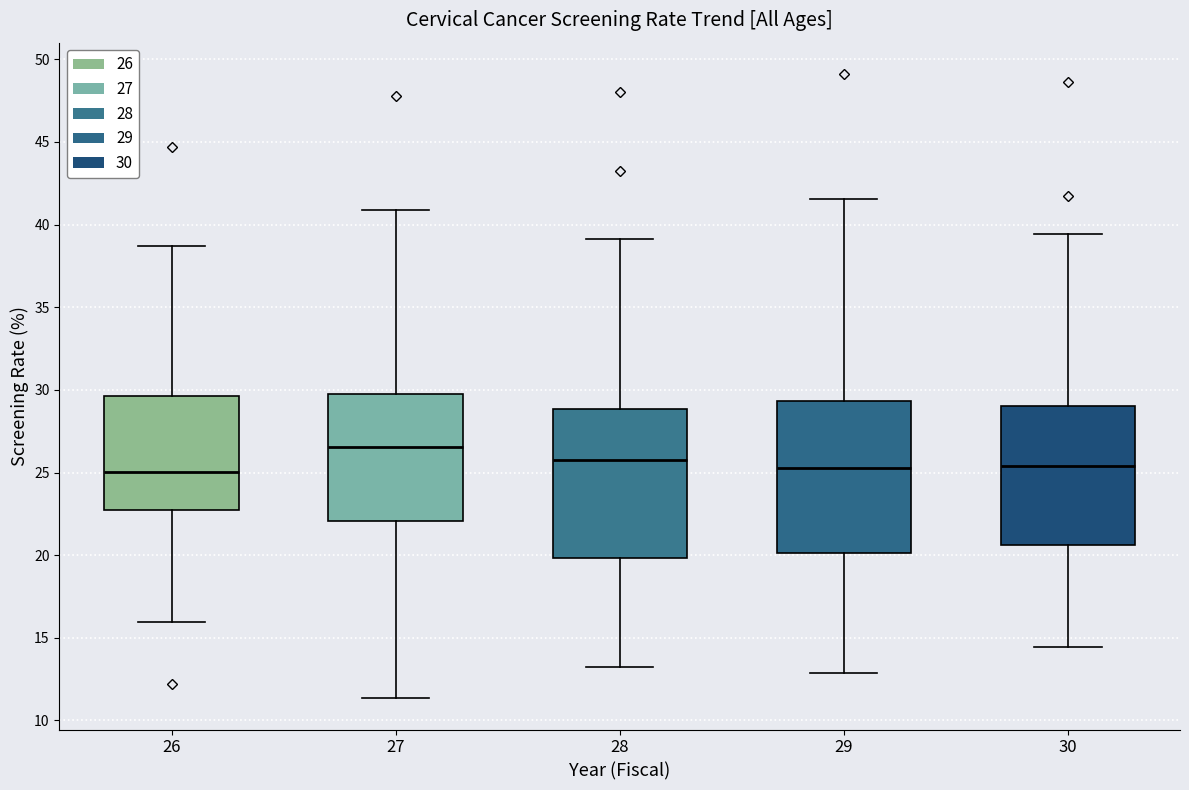

Where is the upper edge of the box at x = 28 on the y-axis? The values are not printed on the chart, so give them approximately, as read against the axis.

29.0